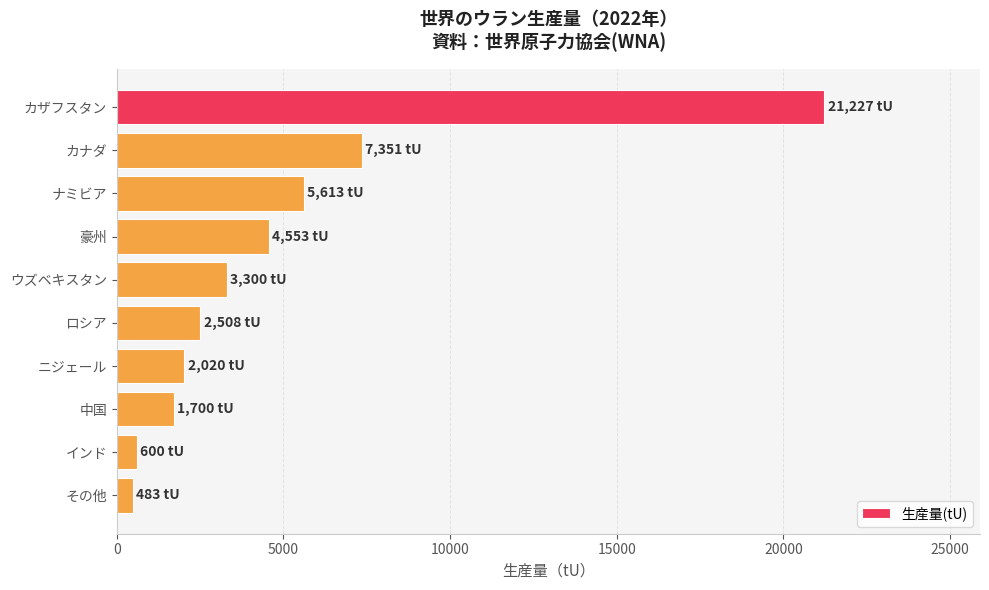

What is the sum of all values?

49355